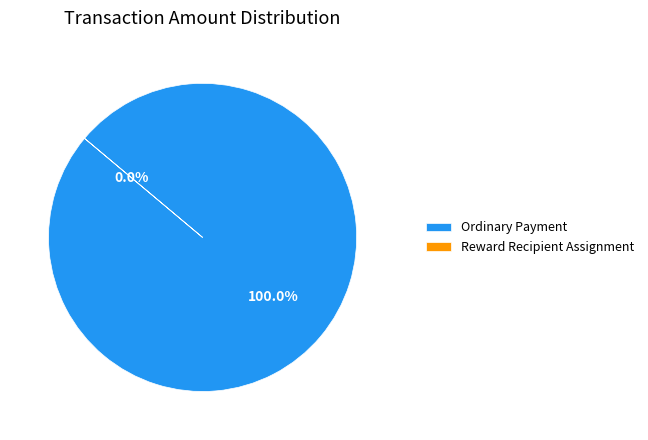

Which slice is the largest?

Ordinary Payment